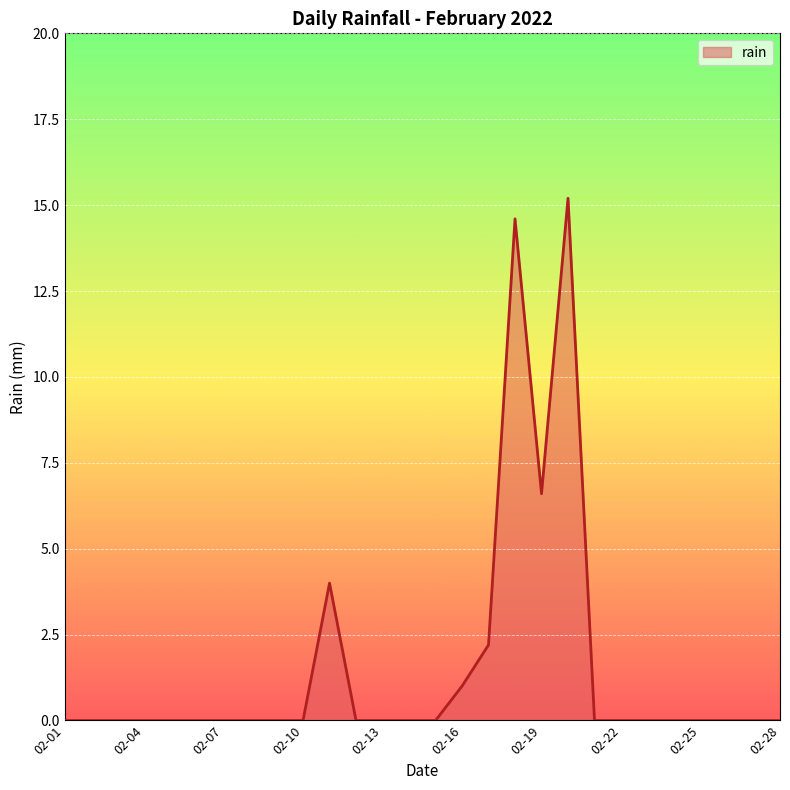

What is the difference between the maximum and minimum values?

15.2